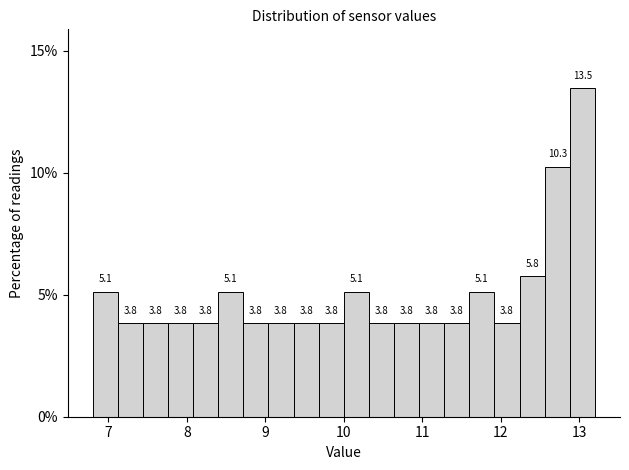

Read against the x-axis, roughly where is the centre of the tallest bar?

13.0